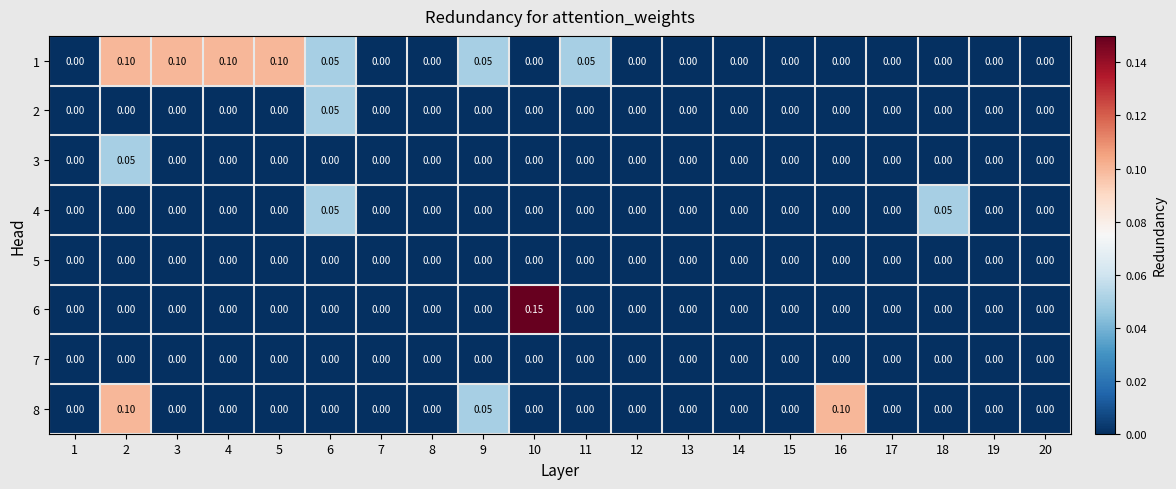

Reading left to right, transcribe all the data shown in this chart.

1: 1=0.0	2=0.1	3=0.1	4=0.1	5=0.1	6=0.1	7=0.0	8=0.0	9=0.1	10=0.0	11=0.1	12=0.0	13=0.0	14=0.0	15=0.0	16=0.0	17=0.0	18=0.0	19=0.0	20=0.0
2: 1=0.0	2=0.0	3=0.0	4=0.0	5=0.0	6=0.1	7=0.0	8=0.0	9=0.0	10=0.0	11=0.0	12=0.0	13=0.0	14=0.0	15=0.0	16=0.0	17=0.0	18=0.0	19=0.0	20=0.0
3: 1=0.0	2=0.1	3=0.0	4=0.0	5=0.0	6=0.0	7=0.0	8=0.0	9=0.0	10=0.0	11=0.0	12=0.0	13=0.0	14=0.0	15=0.0	16=0.0	17=0.0	18=0.0	19=0.0	20=0.0
4: 1=0.0	2=0.0	3=0.0	4=0.0	5=0.0	6=0.1	7=0.0	8=0.0	9=0.0	10=0.0	11=0.0	12=0.0	13=0.0	14=0.0	15=0.0	16=0.0	17=0.0	18=0.1	19=0.0	20=0.0
5: 1=0.0	2=0.0	3=0.0	4=0.0	5=0.0	6=0.0	7=0.0	8=0.0	9=0.0	10=0.0	11=0.0	12=0.0	13=0.0	14=0.0	15=0.0	16=0.0	17=0.0	18=0.0	19=0.0	20=0.0
6: 1=0.0	2=0.0	3=0.0	4=0.0	5=0.0	6=0.0	7=0.0	8=0.0	9=0.0	10=0.1	11=0.0	12=0.0	13=0.0	14=0.0	15=0.0	16=0.0	17=0.0	18=0.0	19=0.0	20=0.0
7: 1=0.0	2=0.0	3=0.0	4=0.0	5=0.0	6=0.0	7=0.0	8=0.0	9=0.0	10=0.0	11=0.0	12=0.0	13=0.0	14=0.0	15=0.0	16=0.0	17=0.0	18=0.0	19=0.0	20=0.0
8: 1=0.0	2=0.1	3=0.0	4=0.0	5=0.0	6=0.0	7=0.0	8=0.0	9=0.1	10=0.0	11=0.0	12=0.0	13=0.0	14=0.0	15=0.0	16=0.1	17=0.0	18=0.0	19=0.0	20=0.0